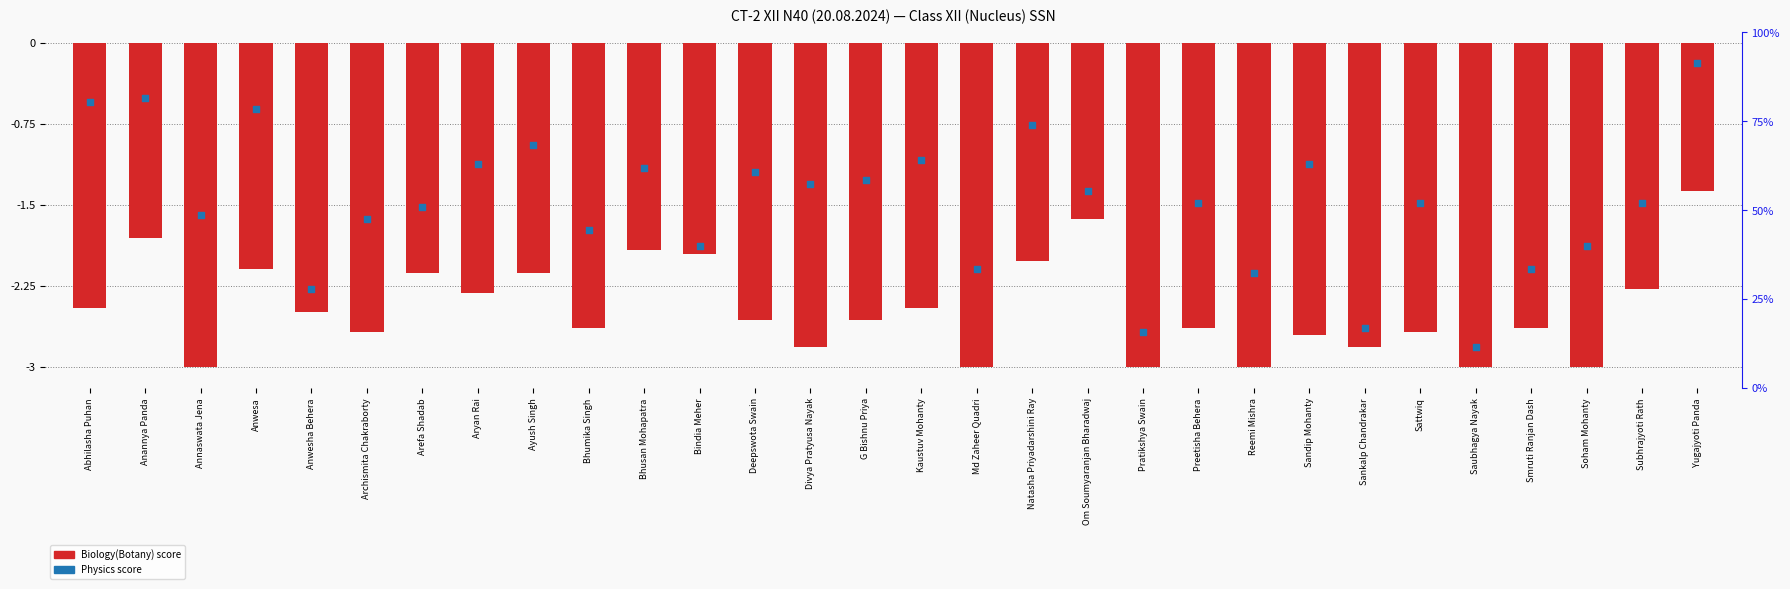

Which series contains the highest Y value?

Physics